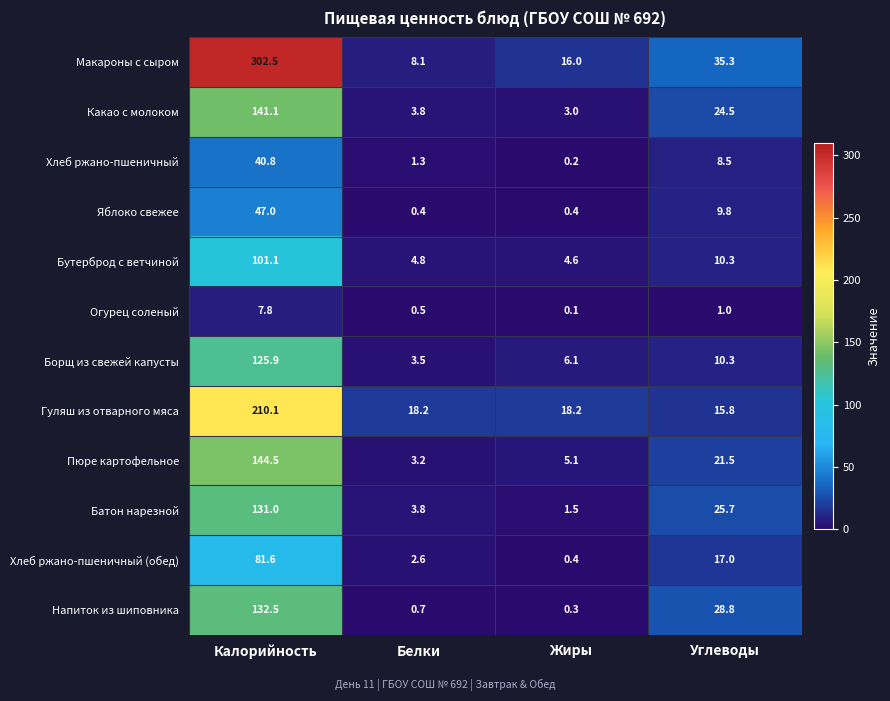

Which series has the largest range (max minus min)?

Макароны с сыром